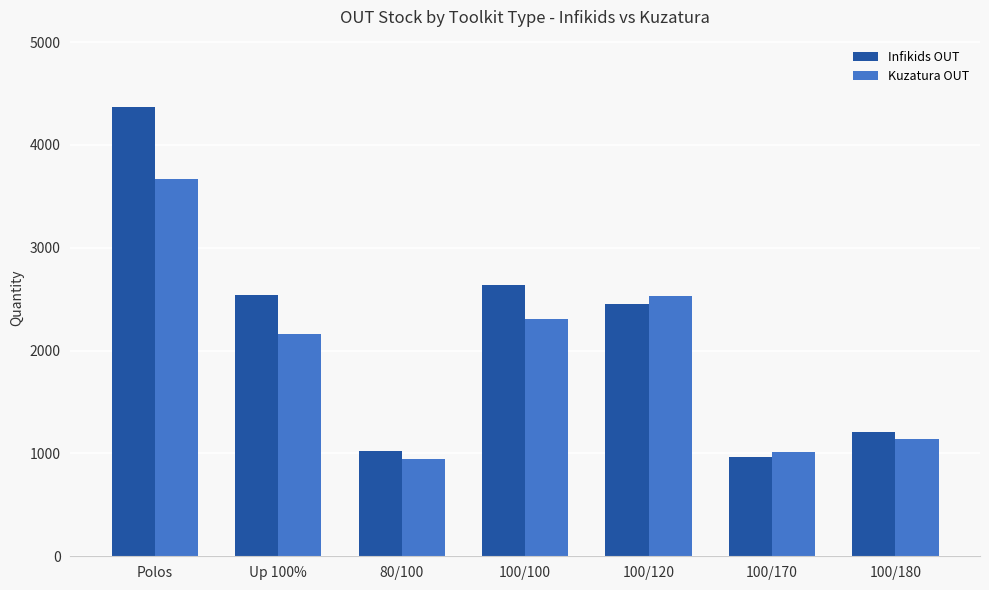

Which series has the widest spread of values?

Infikids OUT